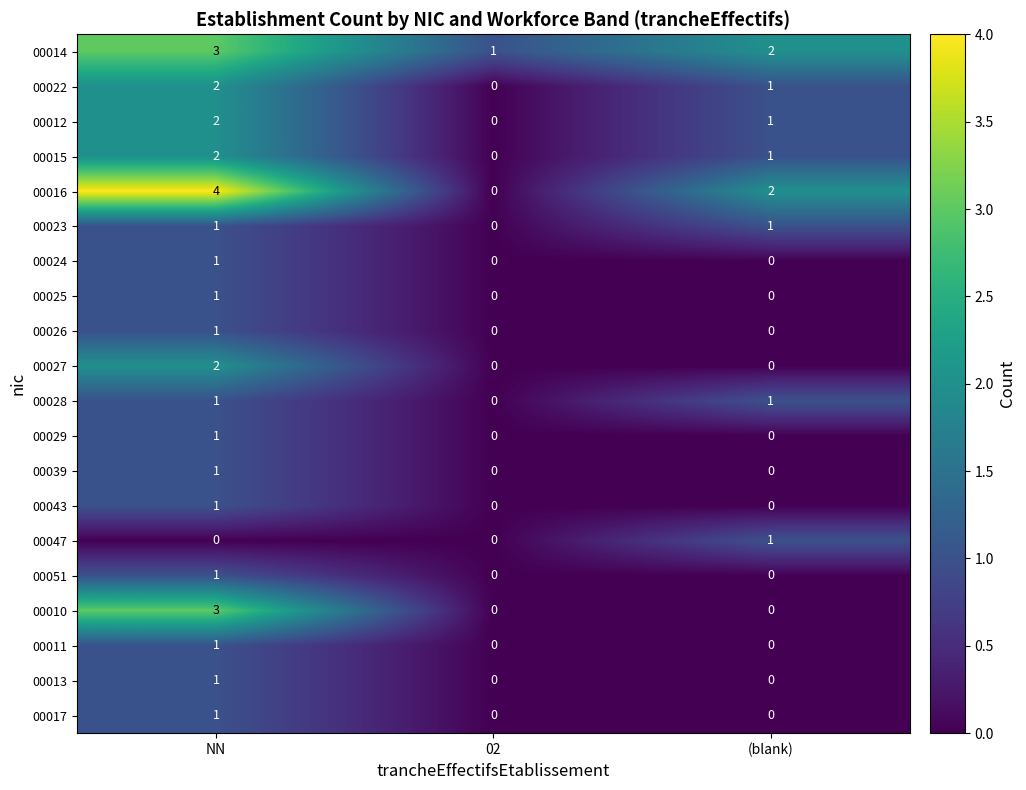

The 00039 series shows 1 at 02. True or false?

False